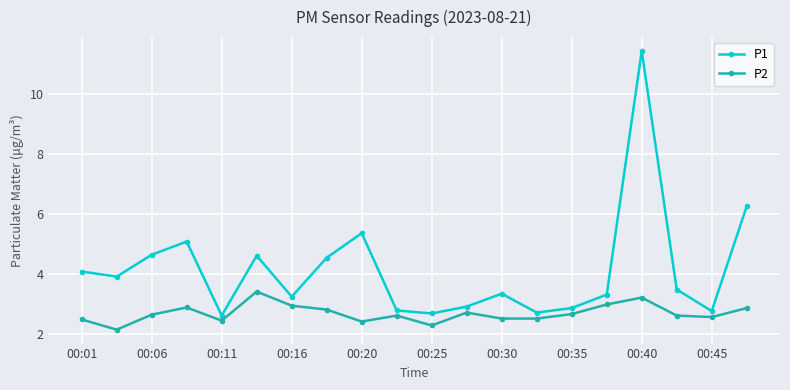

True or false: P2 and P1 intersect in this chart.

False